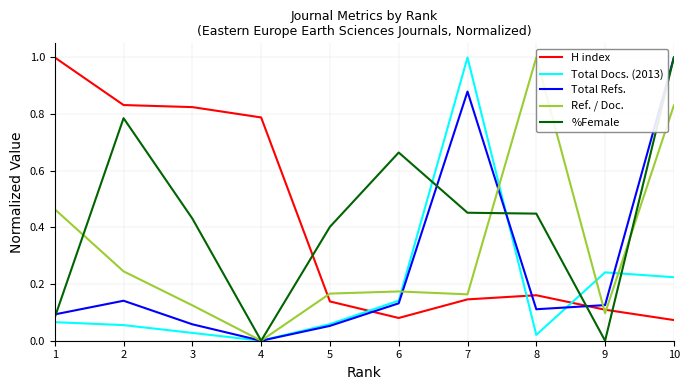

Count the number of categories in the chart.

10